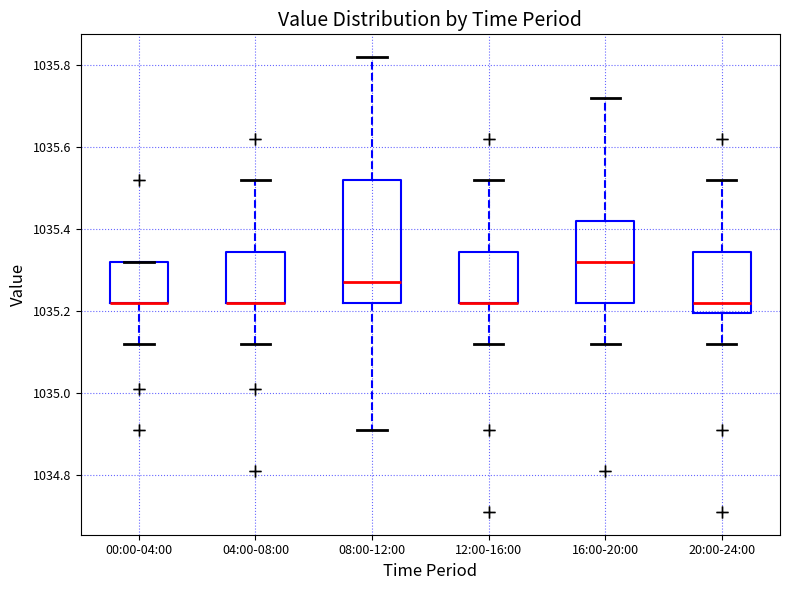

Comparing the boxes themselves (not the whiskers), which one is the tallest?

08:00-12:00